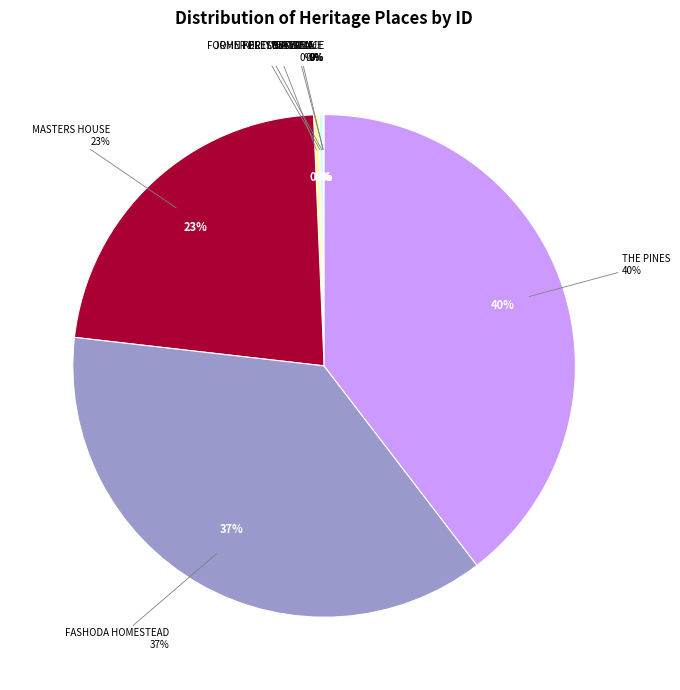

Which category has the smallest portion of the pie?

RESIDENCE